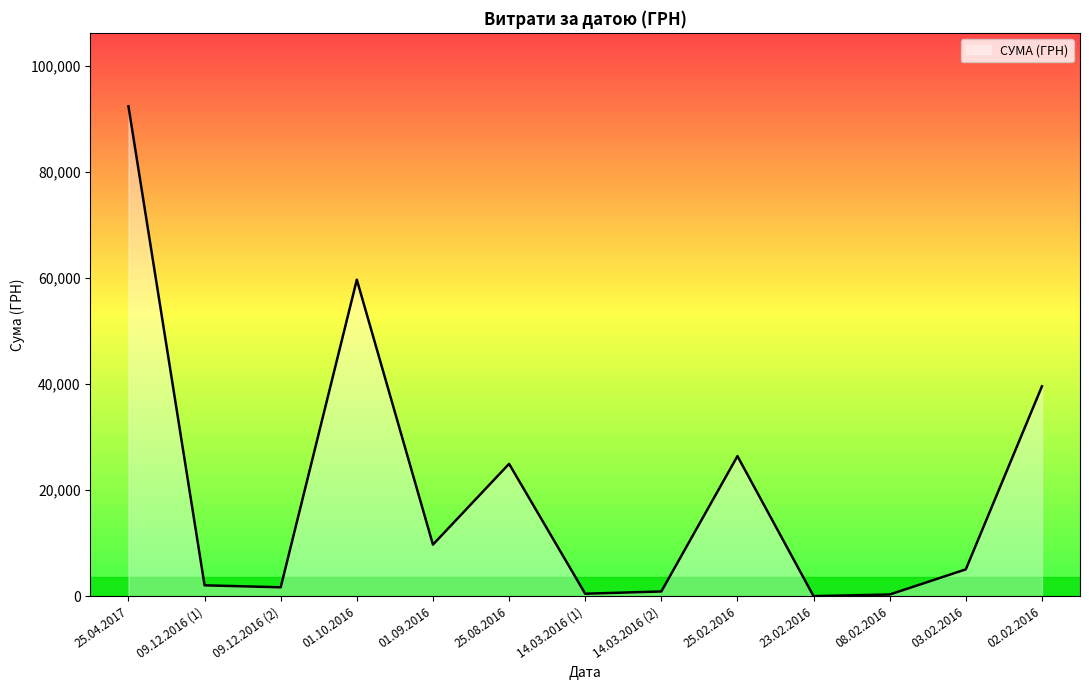

Does the chart have visible grid lines?

No